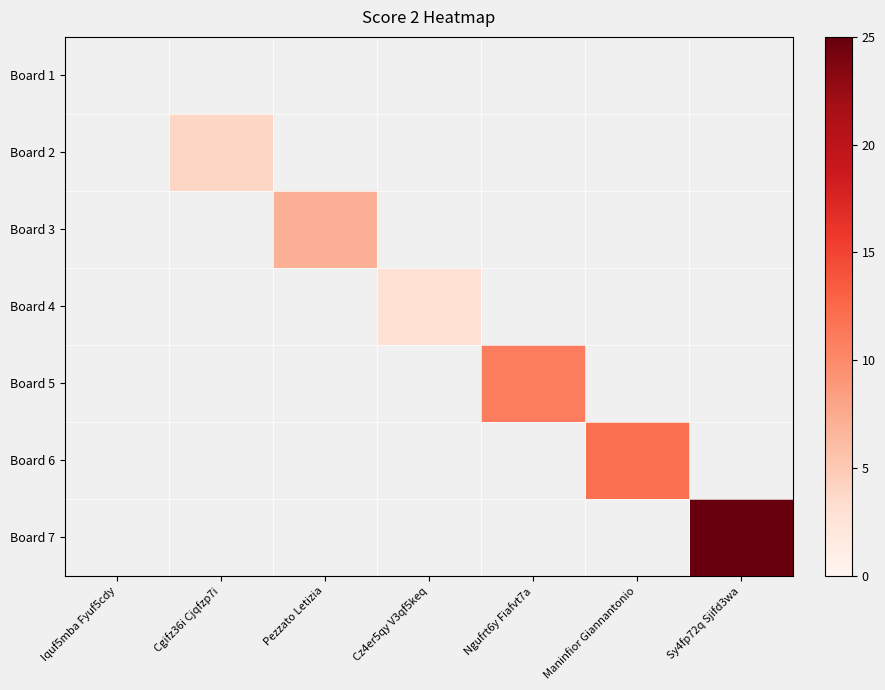

Reading right to left, list all the values displayed in this chart.

Board 1: Sy4fp72q Sjifd3wa=0	Maninfior Giannantonio=0	Ngufrt6y Fiafvt7a=0	Cz4er5qy V3qf5keq=0	Pezzato Letizia=0	Cgifz36i Cjqfzp7i=0	Iquf5mba Fyuf5cdy=0
Board 2: Sy4fp72q Sjifd3wa=0	Maninfior Giannantonio=0	Ngufrt6y Fiafvt7a=0	Cz4er5qy V3qf5keq=0	Pezzato Letizia=0	Cgifz36i Cjqfzp7i=4	Iquf5mba Fyuf5cdy=0
Board 3: Sy4fp72q Sjifd3wa=0	Maninfior Giannantonio=0	Ngufrt6y Fiafvt7a=0	Cz4er5qy V3qf5keq=0	Pezzato Letizia=7	Cgifz36i Cjqfzp7i=0	Iquf5mba Fyuf5cdy=0
Board 4: Sy4fp72q Sjifd3wa=0	Maninfior Giannantonio=0	Ngufrt6y Fiafvt7a=0	Cz4er5qy V3qf5keq=3	Pezzato Letizia=0	Cgifz36i Cjqfzp7i=0	Iquf5mba Fyuf5cdy=0
Board 5: Sy4fp72q Sjifd3wa=0	Maninfior Giannantonio=0	Ngufrt6y Fiafvt7a=11	Cz4er5qy V3qf5keq=0	Pezzato Letizia=0	Cgifz36i Cjqfzp7i=0	Iquf5mba Fyuf5cdy=0
Board 6: Sy4fp72q Sjifd3wa=0	Maninfior Giannantonio=12	Ngufrt6y Fiafvt7a=0	Cz4er5qy V3qf5keq=0	Pezzato Letizia=0	Cgifz36i Cjqfzp7i=0	Iquf5mba Fyuf5cdy=0
Board 7: Sy4fp72q Sjifd3wa=25	Maninfior Giannantonio=0	Ngufrt6y Fiafvt7a=0	Cz4er5qy V3qf5keq=0	Pezzato Letizia=0	Cgifz36i Cjqfzp7i=0	Iquf5mba Fyuf5cdy=0